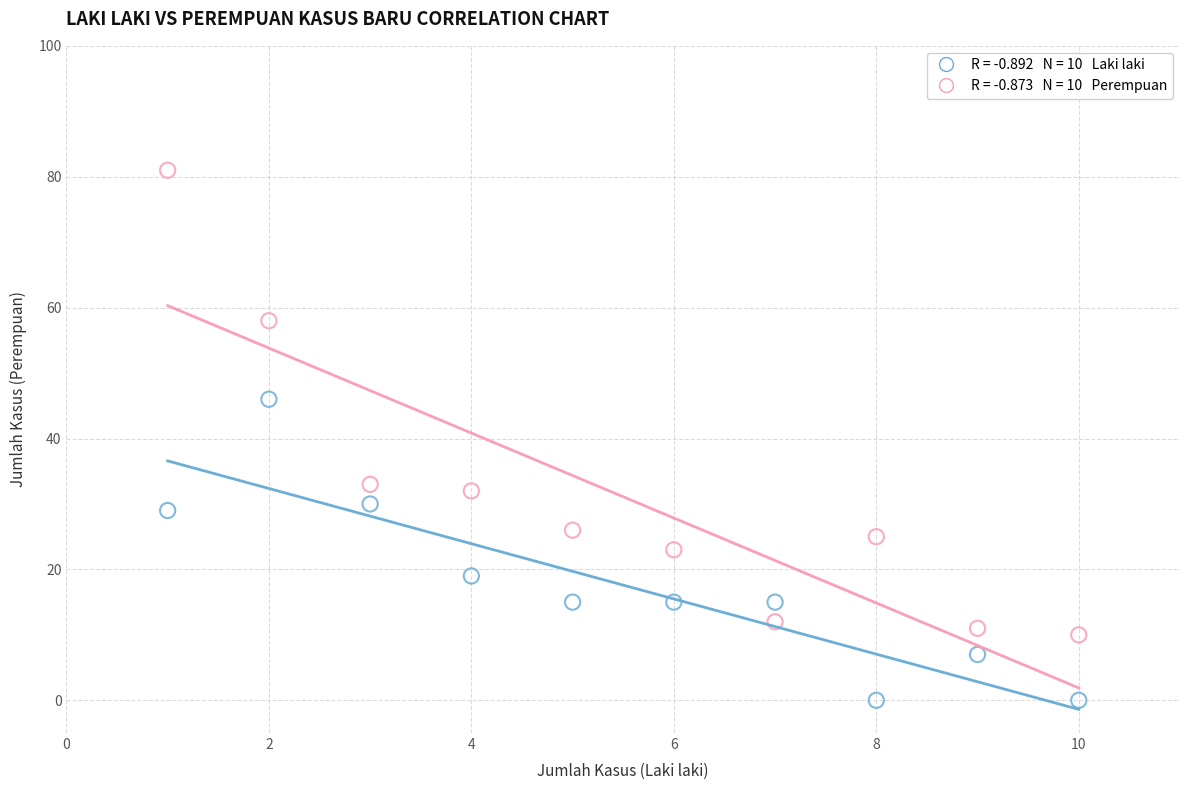

Across all data points, what is the range of Y values (max minus min)?

81